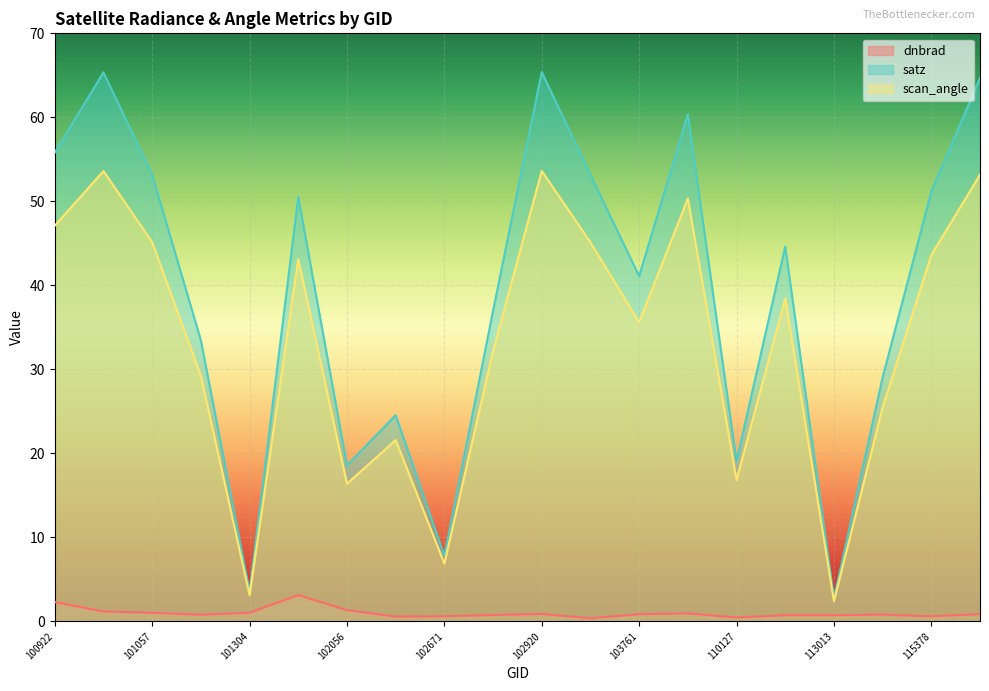

What is the value of the dnbrad point at the 16th from the left?

0.7